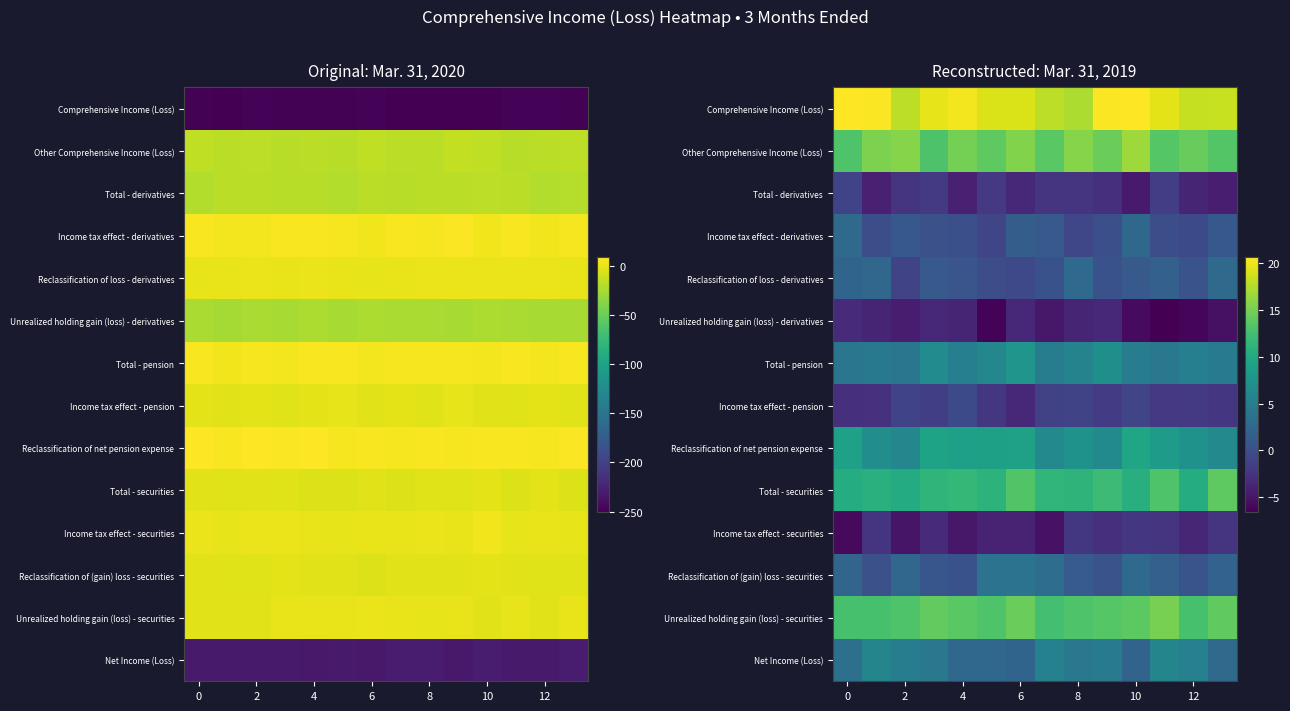

Which series changed the most between 10 and 12?

row_0